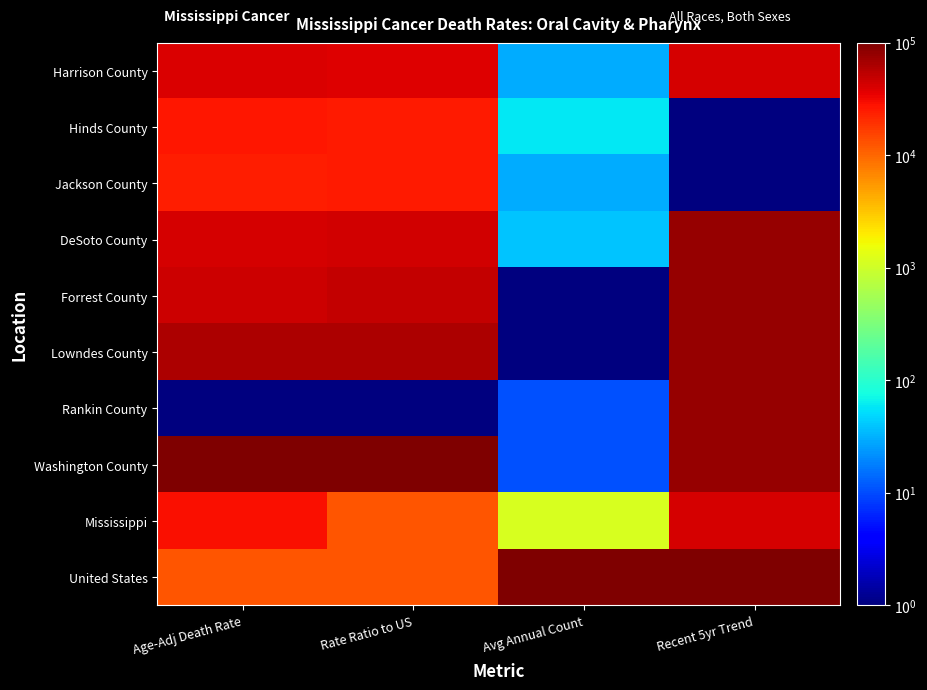

What is the difference between the highest and lowest values at Recent 5yr Trend?

100000.0